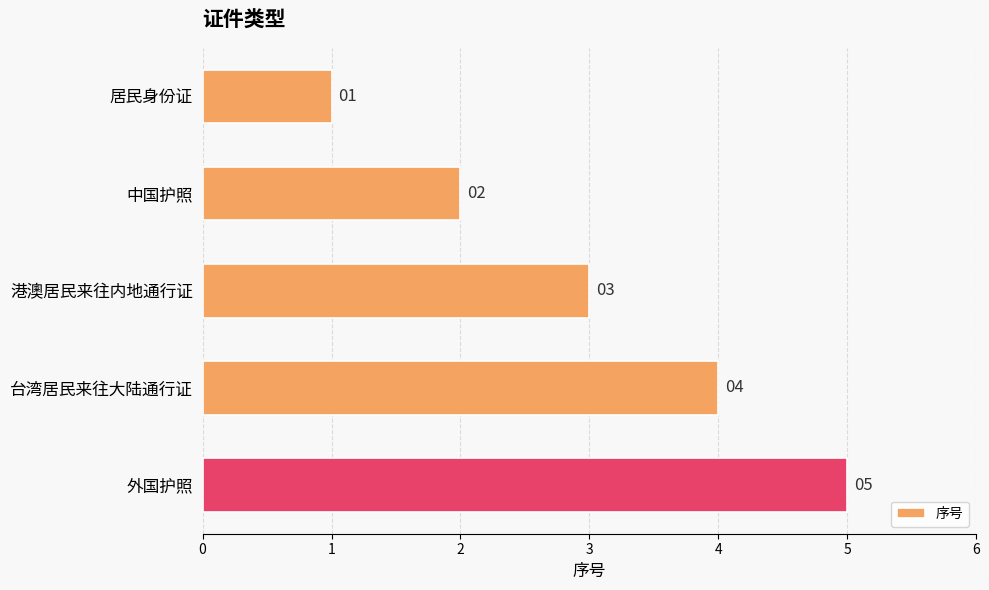

What is the sum of all values?

15